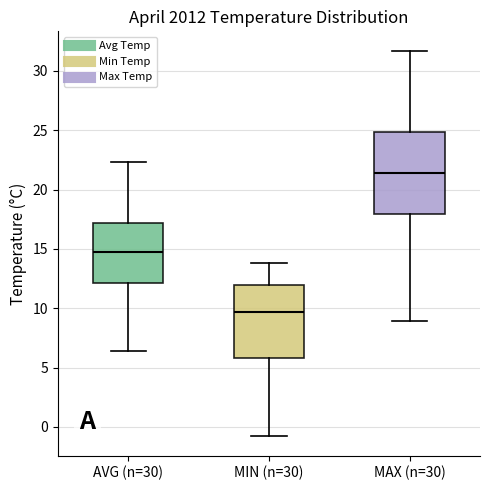

Reading left to right, read every box against the y-axis: the position of its median line, the range the box covers, and the ends of its whiskers. The values are not printed on the chart, so give them approximately, as read against the axis.

AVG (n=30): median 14.5, box 12.0 to 17.0, whiskers 6.5 to 22.5
MIN (n=30): median 9.5, box 6.0 to 12.0, whiskers -1.0 to 14.0
MAX (n=30): median 21.5, box 18.0 to 25.0, whiskers 9.0 to 31.5